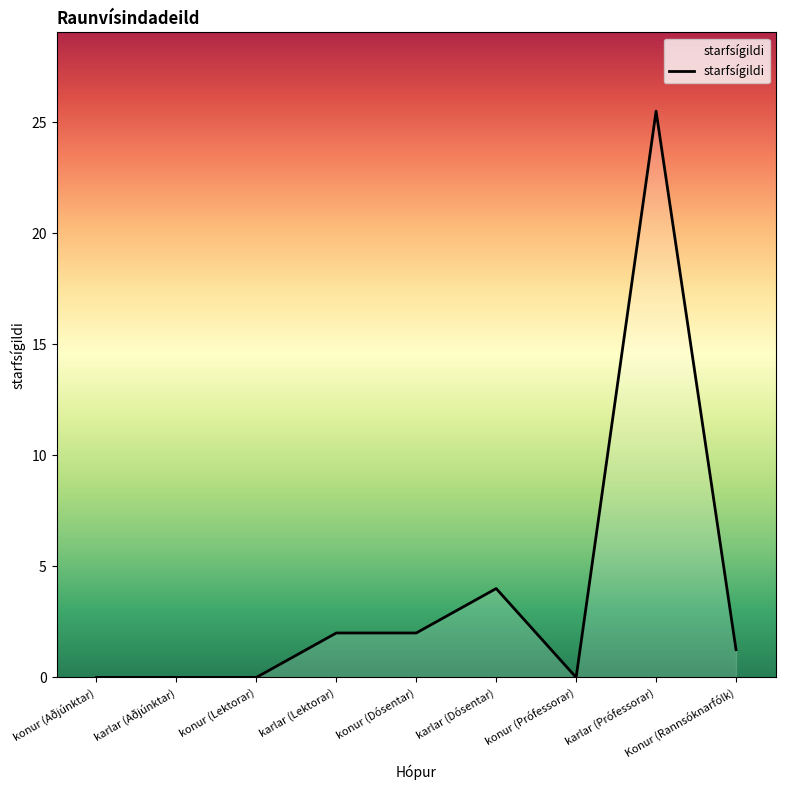

The chart shows a value of 0.0 at konur (Aðjúnktar). True or false?

True